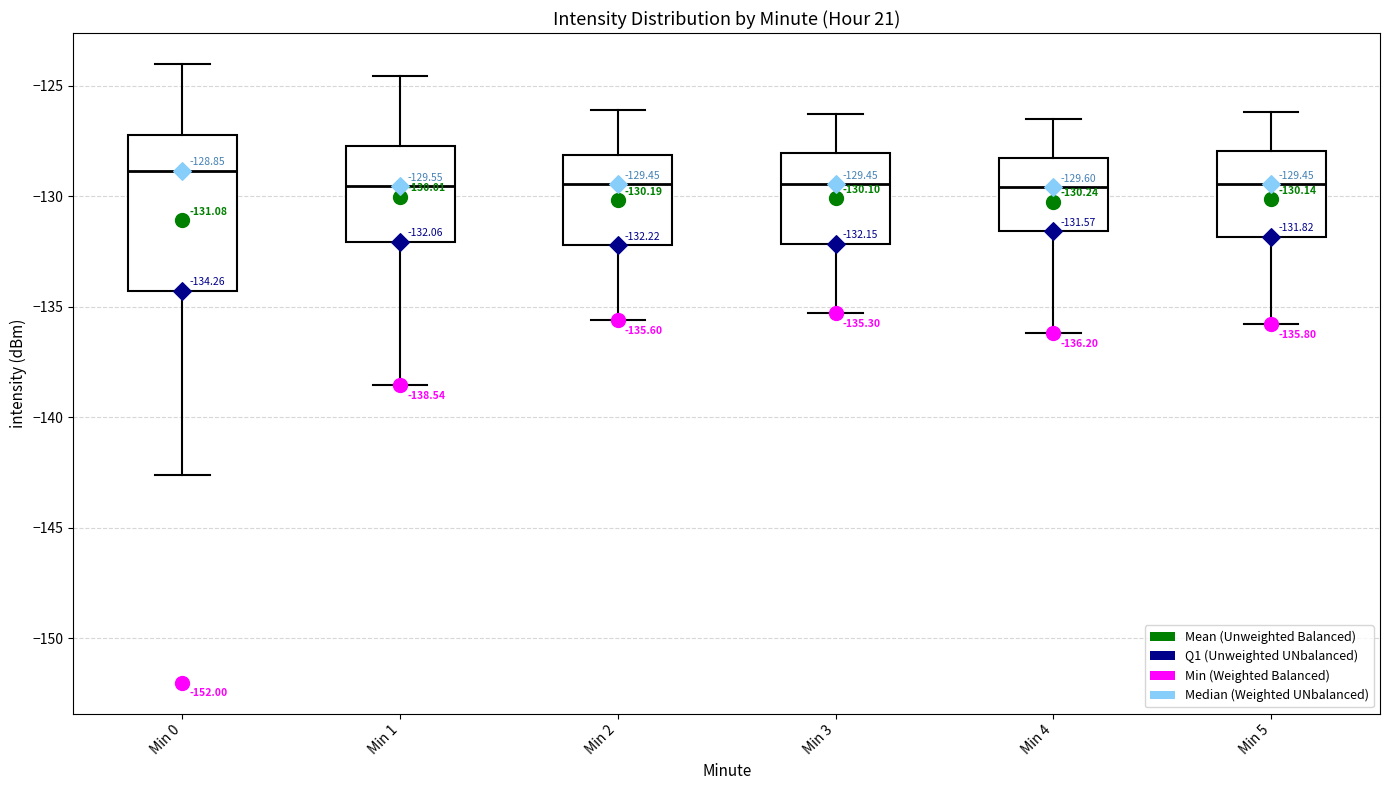

Comparing the boxes themselves (not the whiskers), which one is the tallest?

Min 0